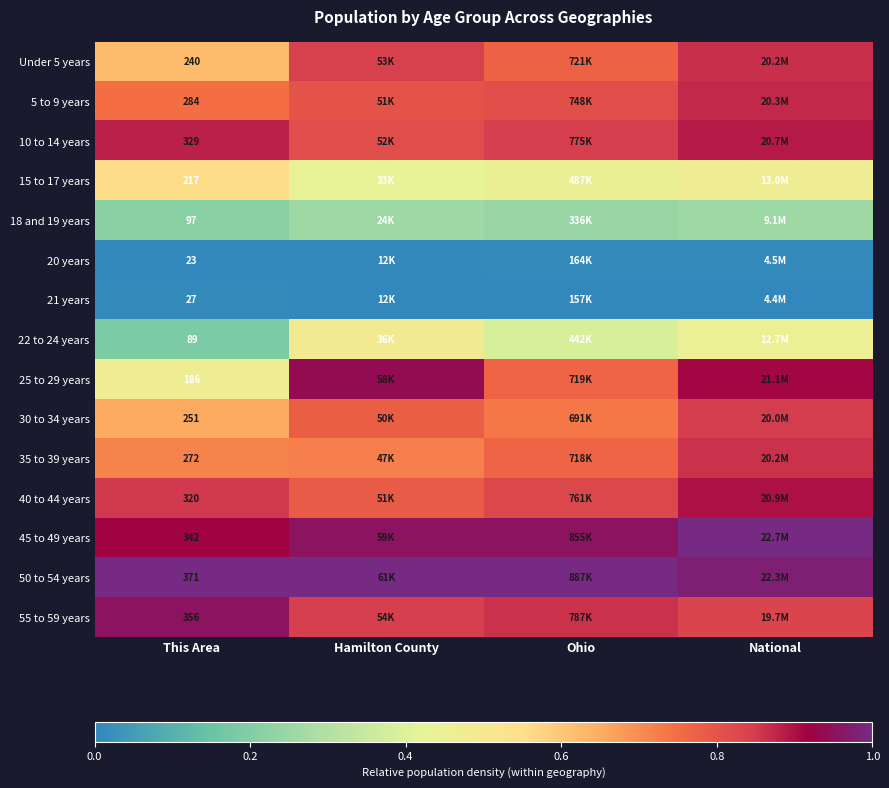

The value of Under 5 years at Hamilton County is 1.4. True or false?

False